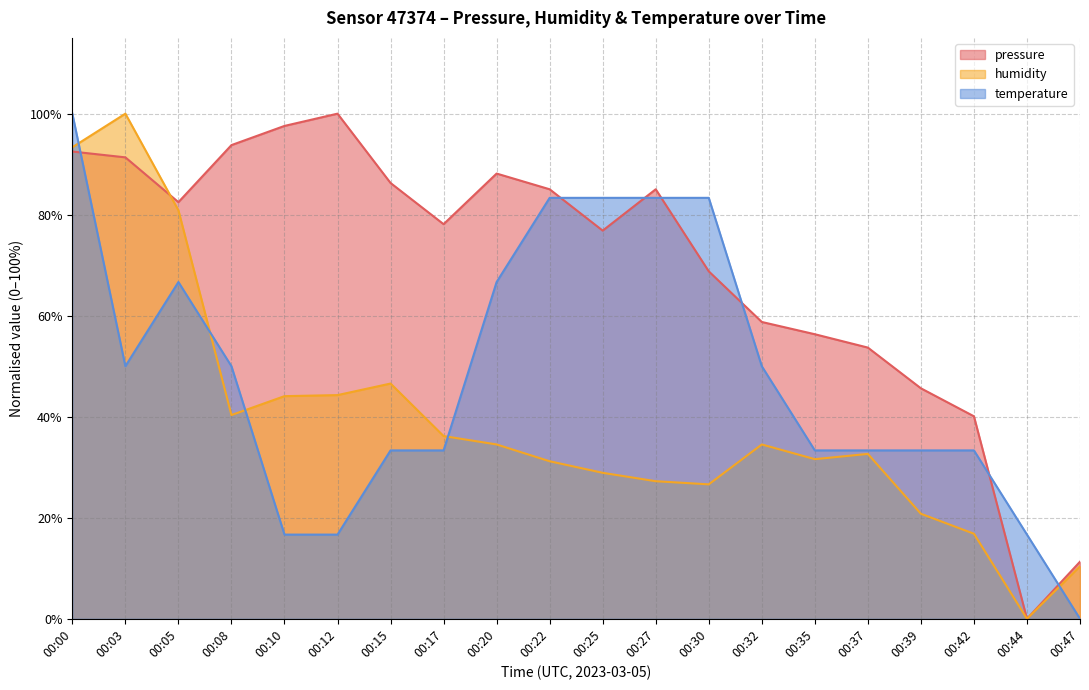

The value of temperature at 00:30 is 83.3. True or false?

True